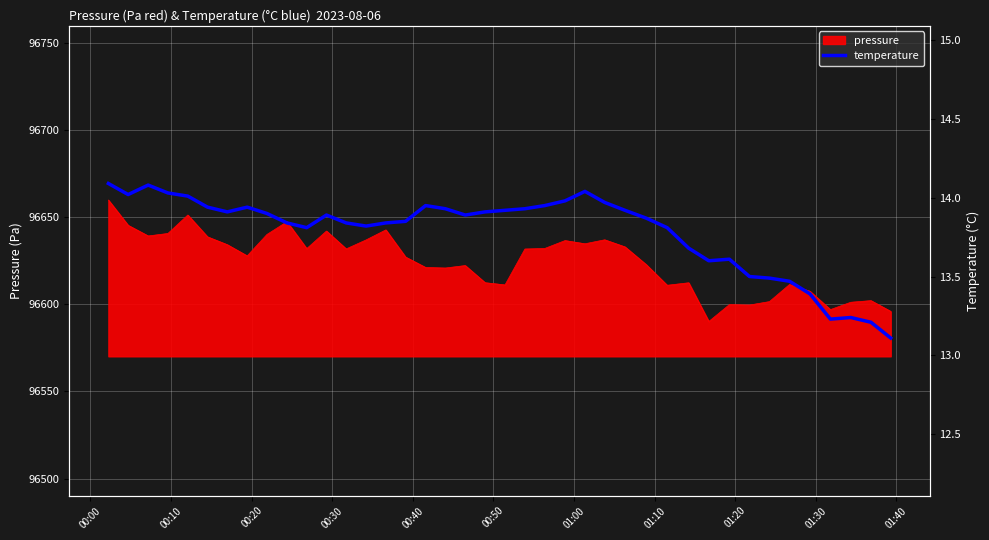

Which category has the highest value across all series?

00:00